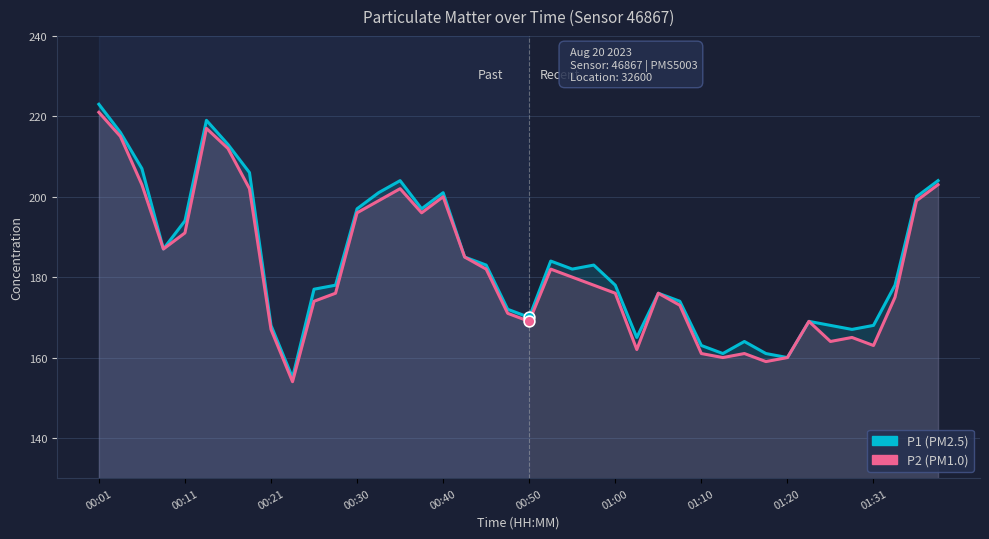

Which series has the largest Y range (max minus min)?

P1